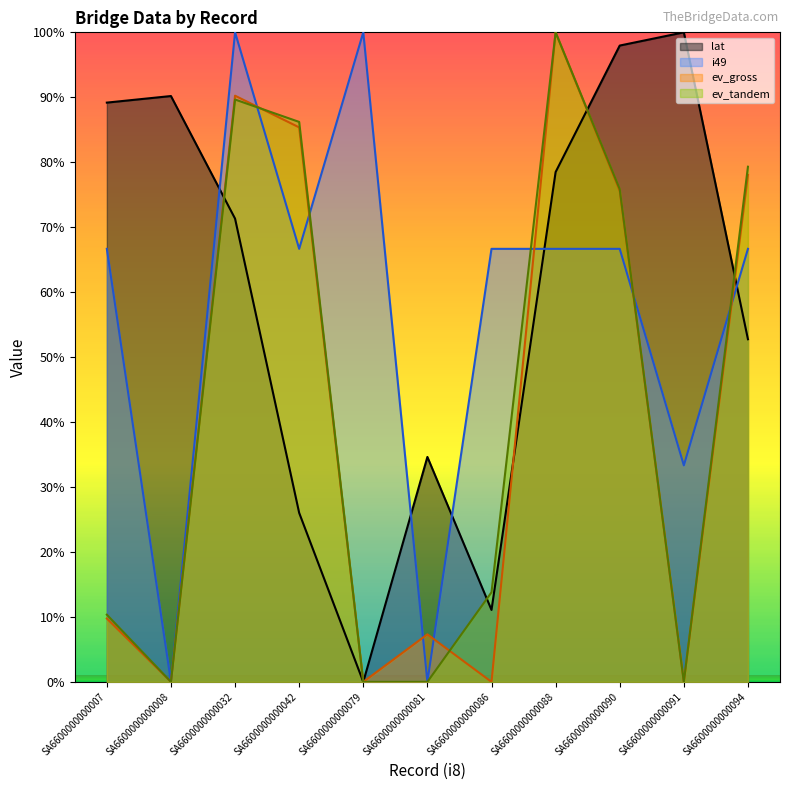

What is the greatest value displayed?

100.0